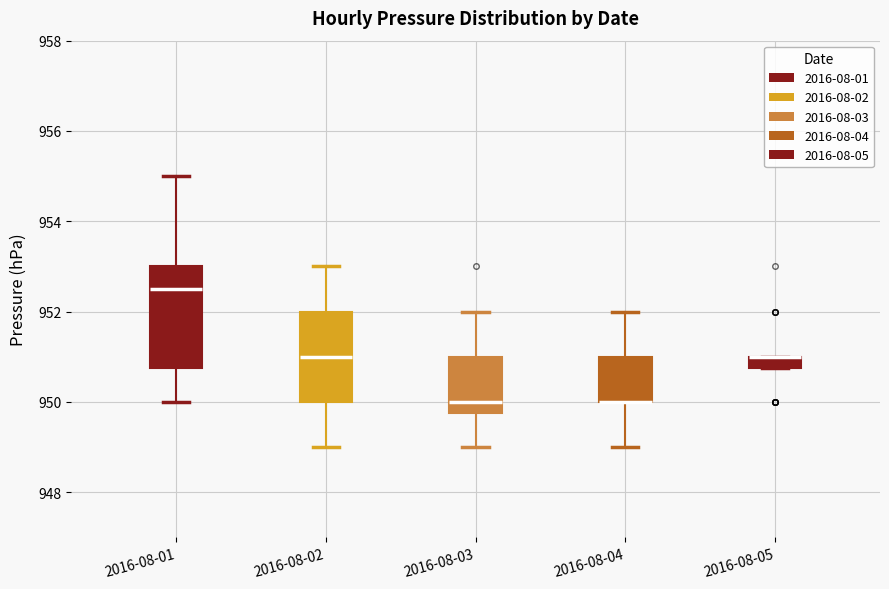

Which box is the tallest, from its lower edge to its upper edge?

2016-08-01